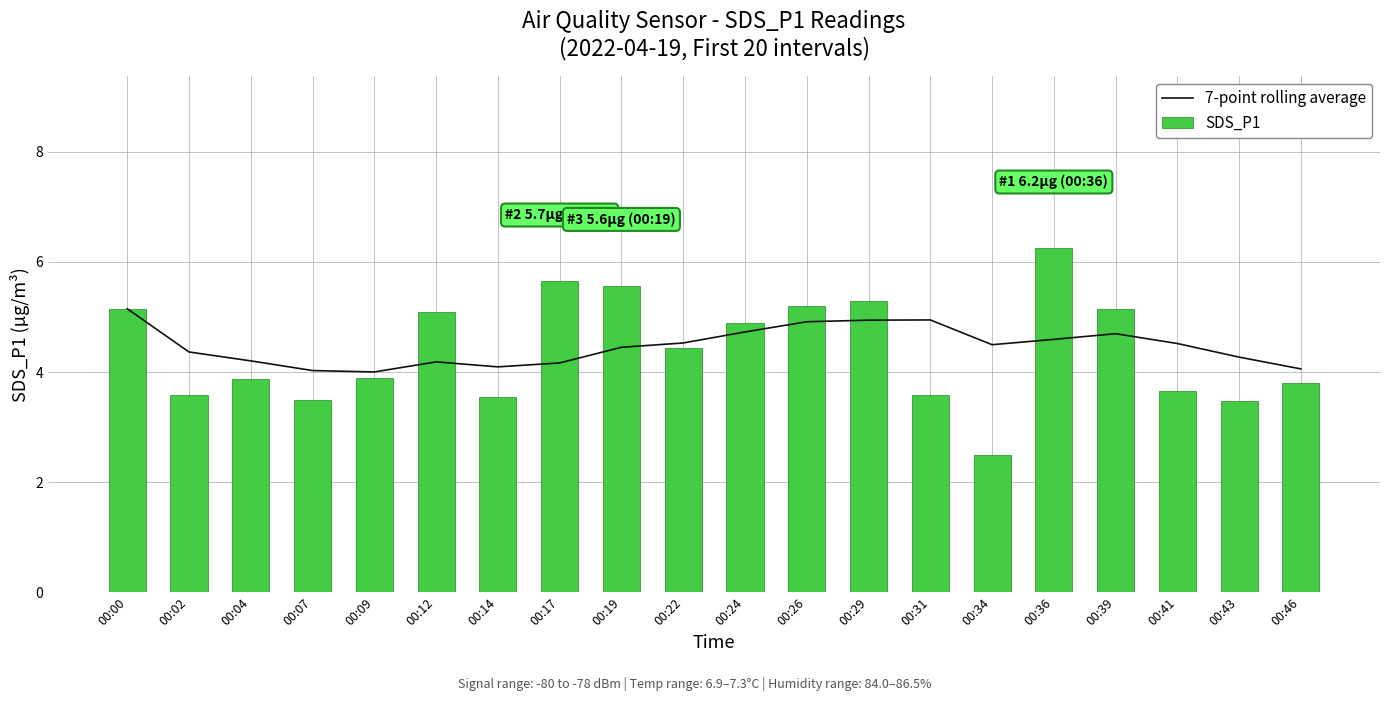

Reading left to right, transcribe all the data shown in this chart.

7-point rolling average: 00:00=5.2	00:02=4.4	00:04=4.2	00:07=4.0	00:09=4.0	00:12=4.2	00:14=4.1	00:17=4.2	00:19=4.5	00:22=4.5	00:24=4.7	00:26=4.9	00:29=4.9	00:31=4.9	00:34=4.5	00:36=4.6	00:39=4.7	00:41=4.5	00:43=4.3	00:46=4.1
SDS_P1: 00:00=5.2	00:02=3.6	00:04=3.9	00:07=3.5	00:09=3.9	00:12=5.1	00:14=3.5	00:17=5.7	00:19=5.6	00:22=4.4	00:24=4.9	00:26=5.2	00:29=5.3	00:31=3.6	00:34=2.5	00:36=6.2	00:39=5.2	00:41=3.6	00:43=3.5	00:46=3.8